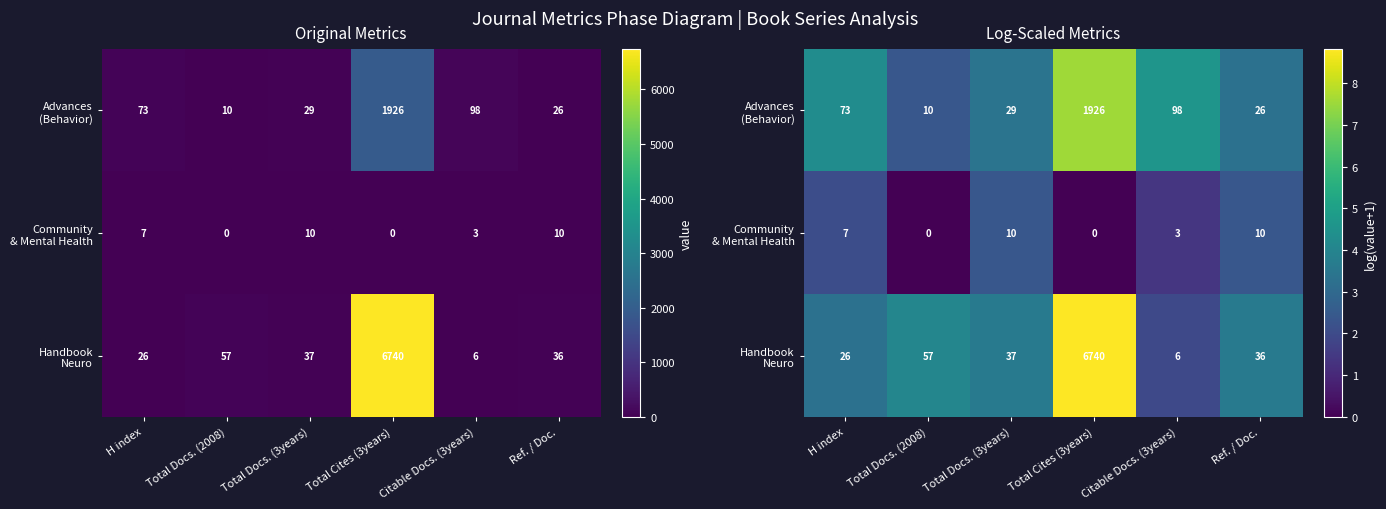

True or false: Community & Mental Health has a value of 0.0 at Total Docs. (2008).

True